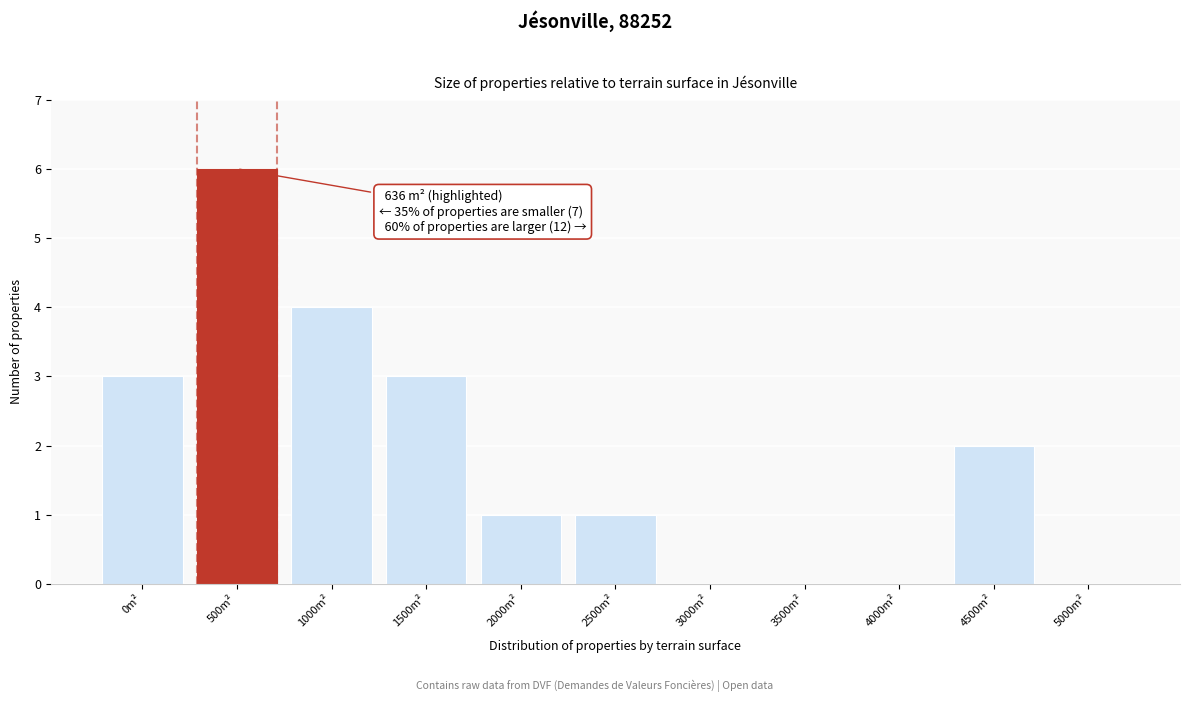

Reading left to right, transcribe all the data shown in this chart.

0m²=3	500m²=6	1000m²=4	1500m²=3	2000m²=1	2500m²=1	3000m²=0	3500m²=0	4000m²=0	4500m²=2	5000m²=0